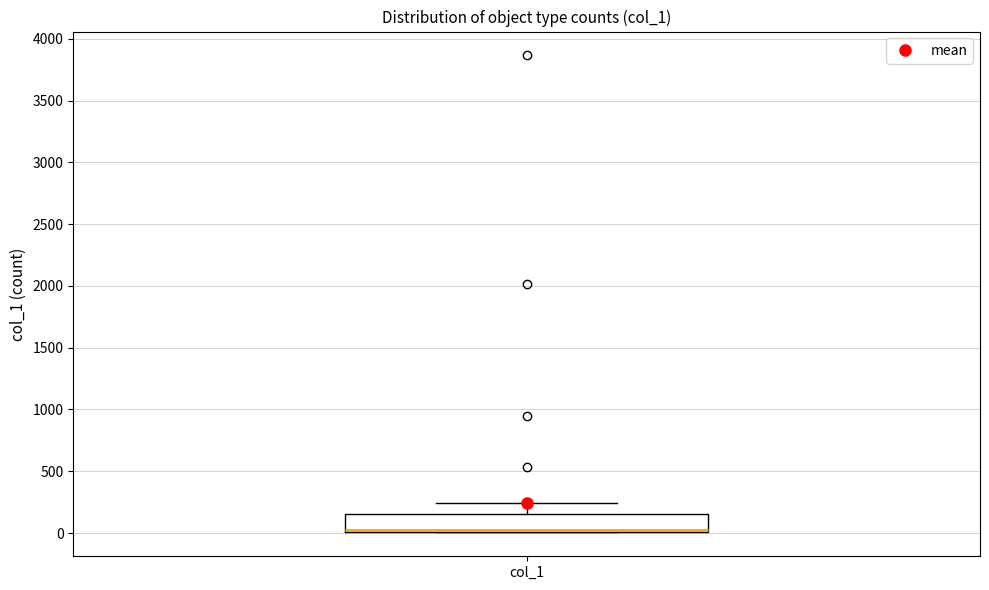

Read this box plot against the y-axis: the position of the median line, the range covered by the box, and the ends of both whiskers. The values are not printed on the chart, so give them approximately, as read against the axis.

median 50 (drawn on the box's lower edge), box 0 to 150, whiskers 0 to 250